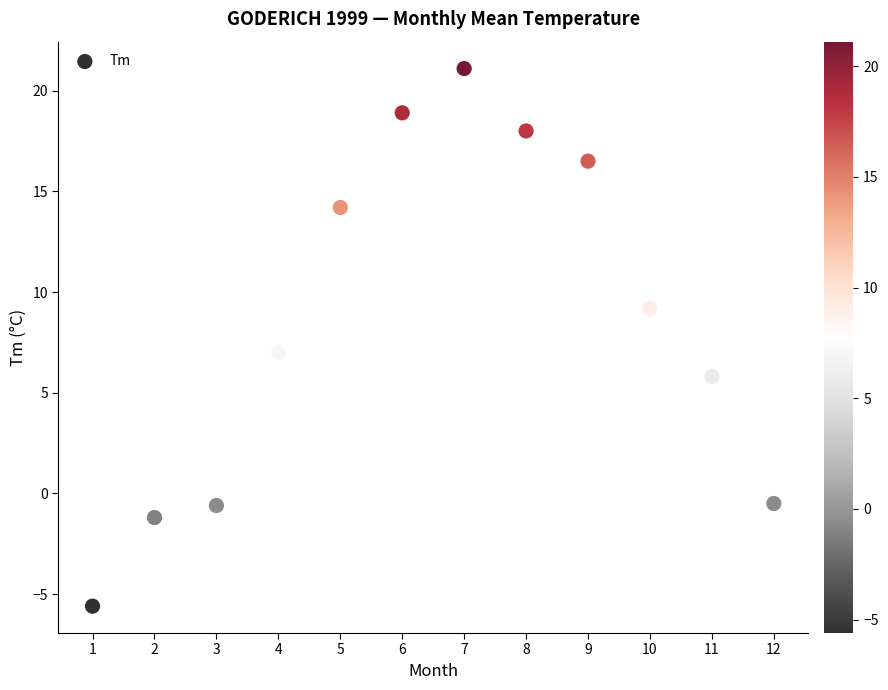

What is the average Y value?

8.6